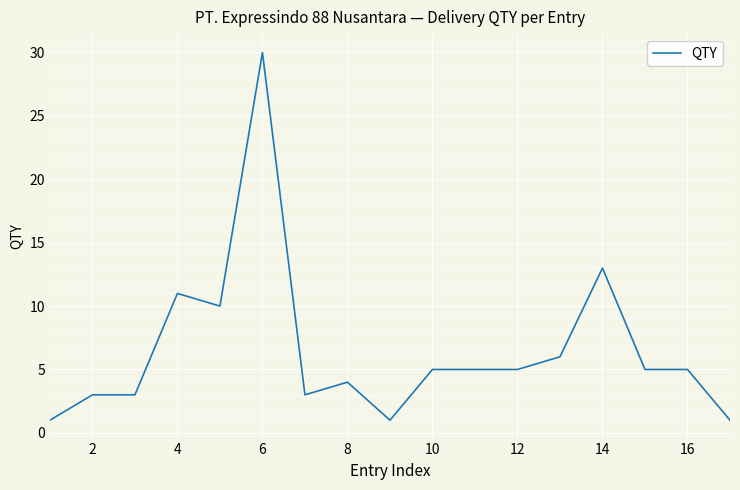

What is the difference between the maximum and minimum values?

29